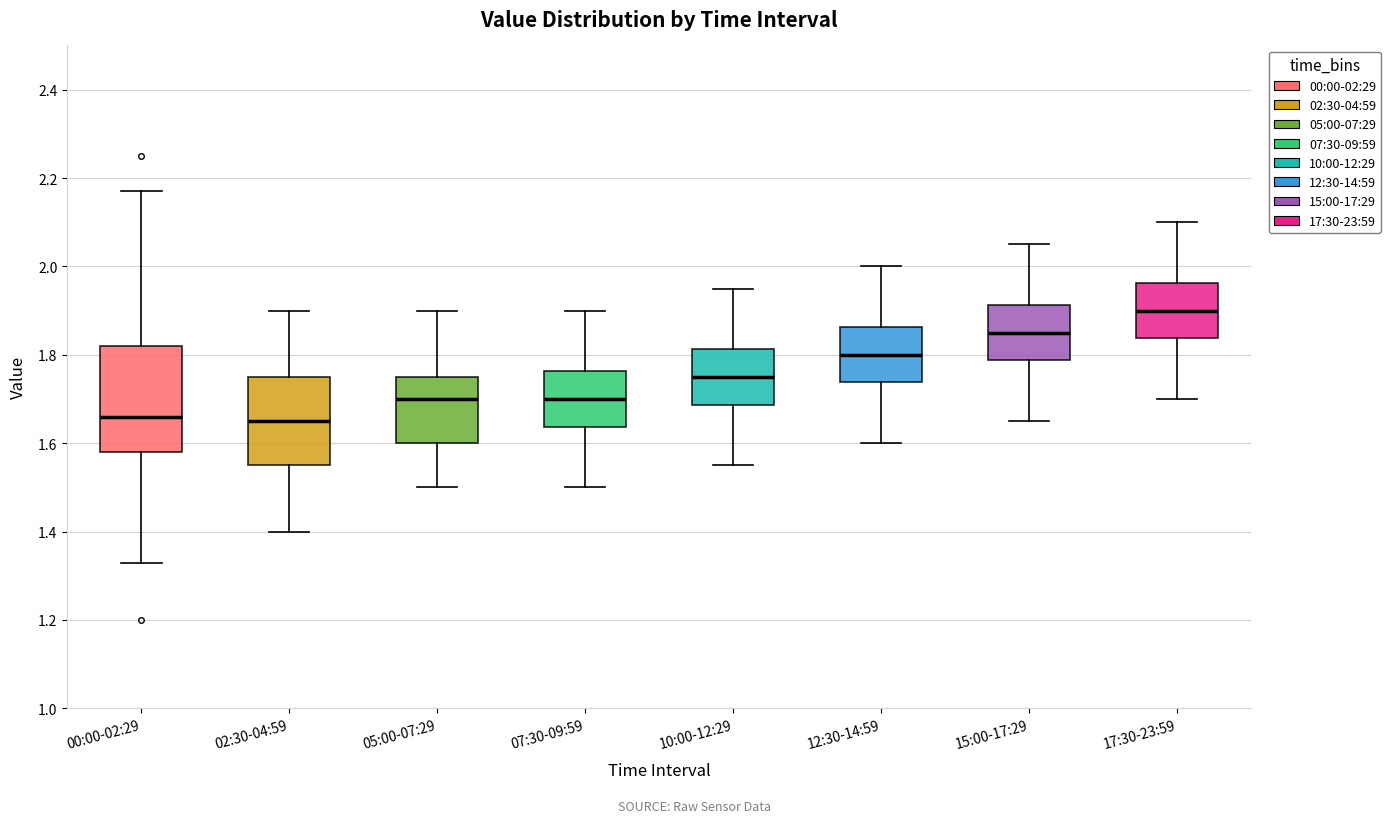

Reading left to right, transcribe this box plot: for each box, give where its median line is, the range the box spans, and where its two whiskers end, as read against the y-axis. The values are not printed on the chart, so give them approximately, as read against the axis.

00:00-02:29: median 1.66, box 1.58 to 1.82, whiskers 1.34 to 2.18
02:30-04:59: median 1.66, box 1.56 to 1.76, whiskers 1.40 to 1.90
05:00-07:29: median 1.70, box 1.60 to 1.76, whiskers 1.50 to 1.90
07:30-09:59: median 1.70, box 1.64 to 1.76, whiskers 1.50 to 1.90
10:00-12:29: median 1.76, box 1.68 to 1.82, whiskers 1.56 to 1.96
12:30-14:59: median 1.80, box 1.74 to 1.86, whiskers 1.60 to 2.00
15:00-17:29: median 1.86, box 1.78 to 1.92, whiskers 1.66 to 2.06
17:30-23:59: median 1.90, box 1.84 to 1.96, whiskers 1.70 to 2.10